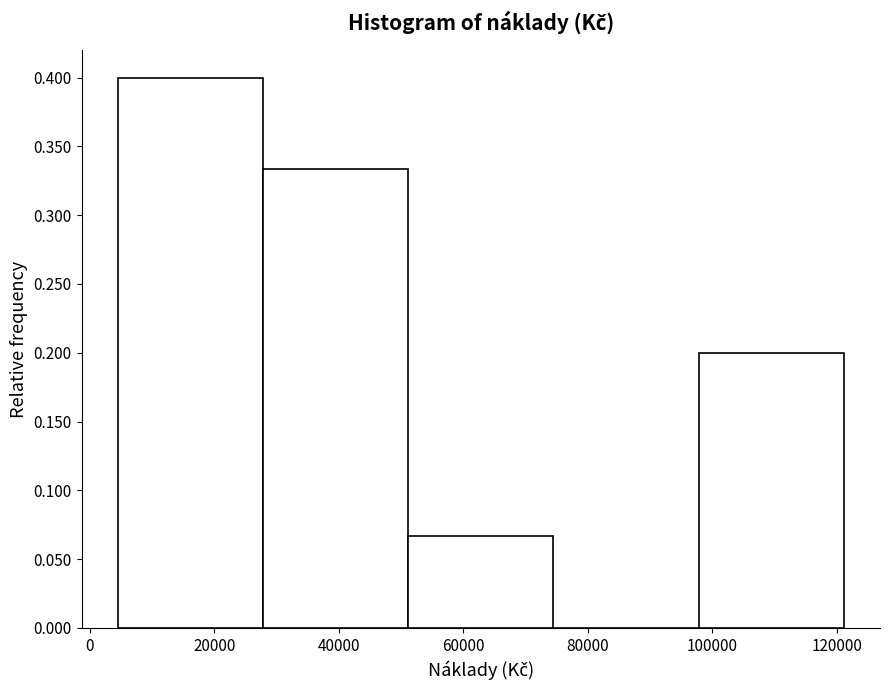

Reading left to right, transcribe this chart: for each bar, give the range it covers on the x-axis and its height. Neither the bar edges nor the heights are printed on the chart, so give them approximately, as read against the axes.

4000 to 28000: 0.400
28000 to 52000: 0.335
52000 to 74000: 0.065
74000 to 98000: 0
98000 to 122000: 0.200